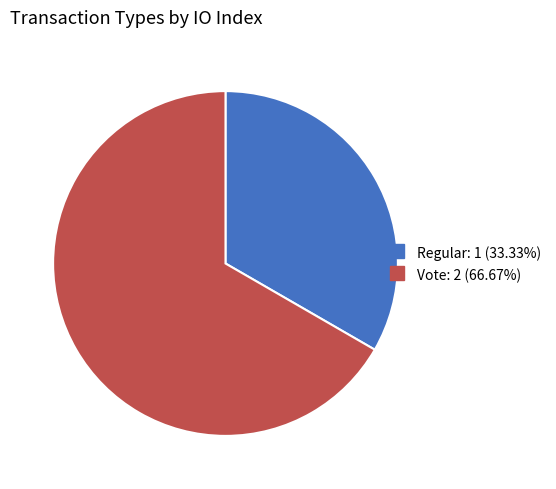

How many segments does this pie chart have?

2